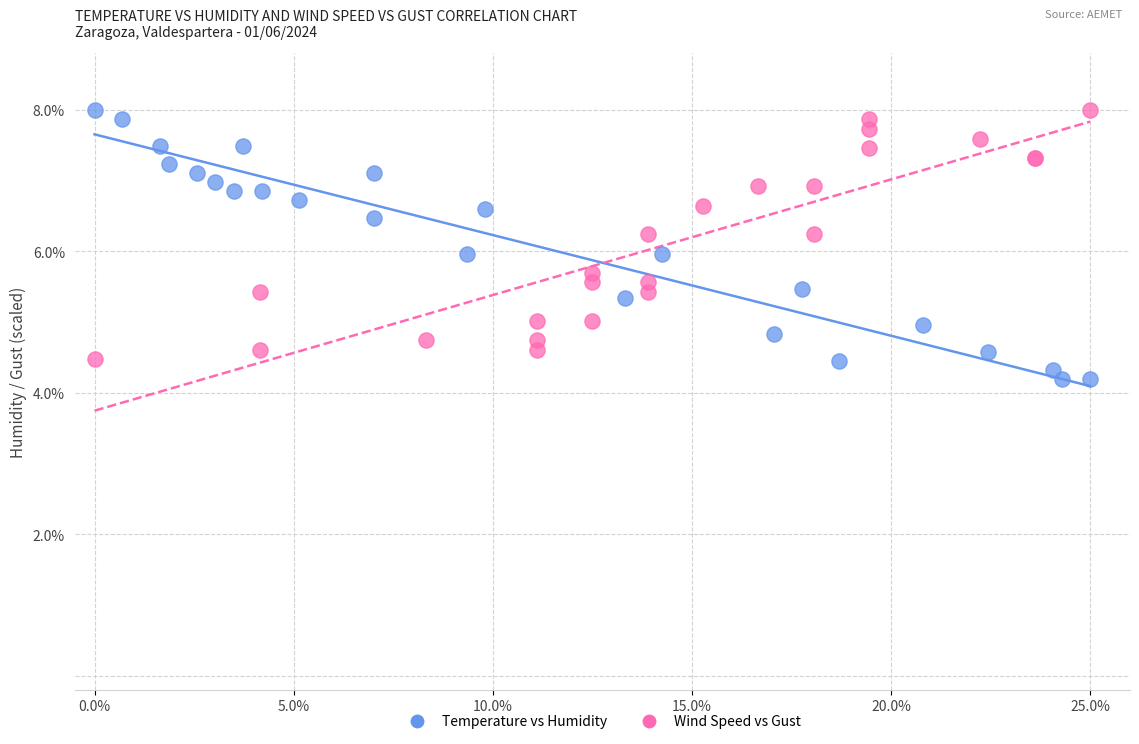

Which series has the widest spread of Y values?

Temperature vs Humidity